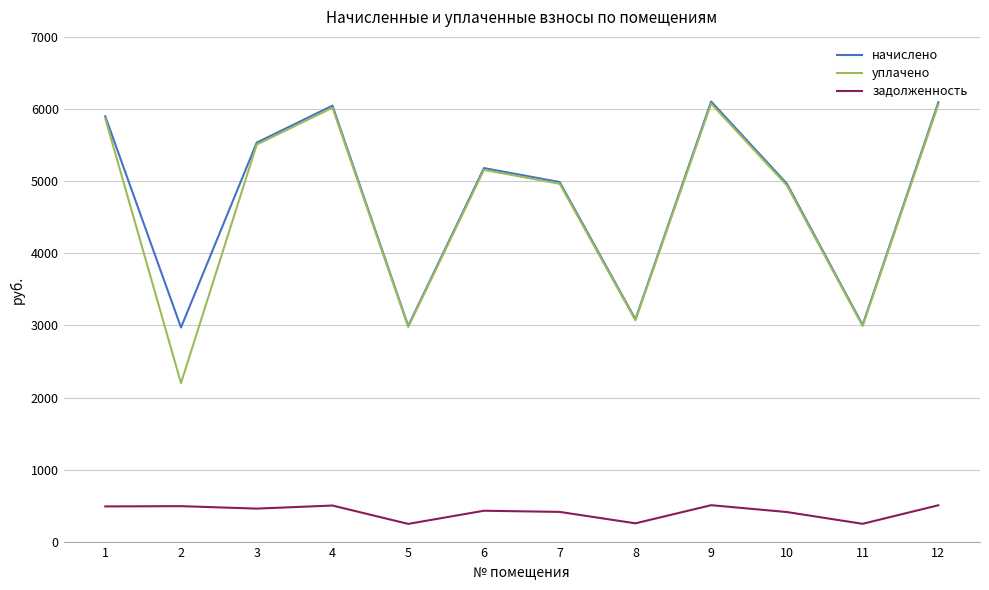

Between 2 and 5, which series saw the biggest shift?

уплачено